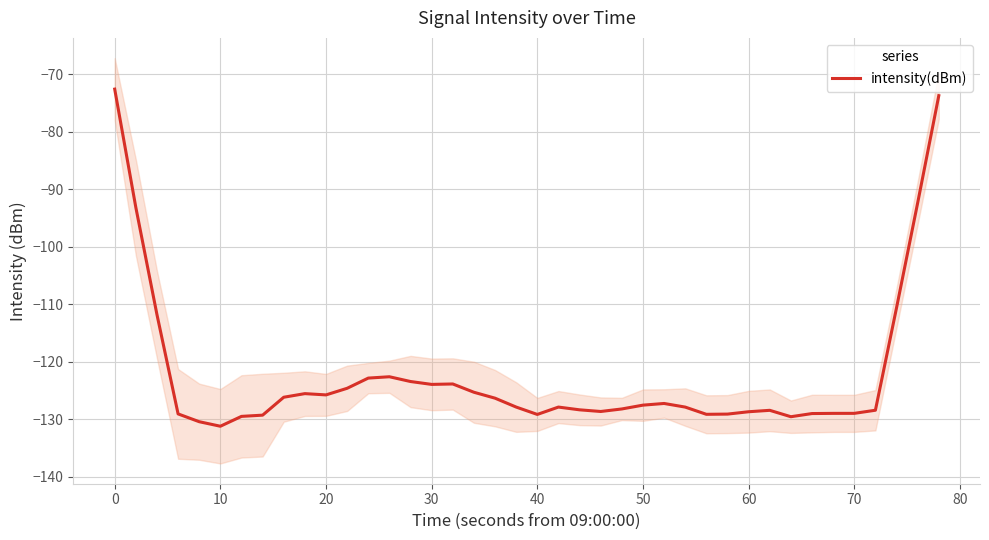

What is the highest value of the intensity(dBm) series?

-72.6